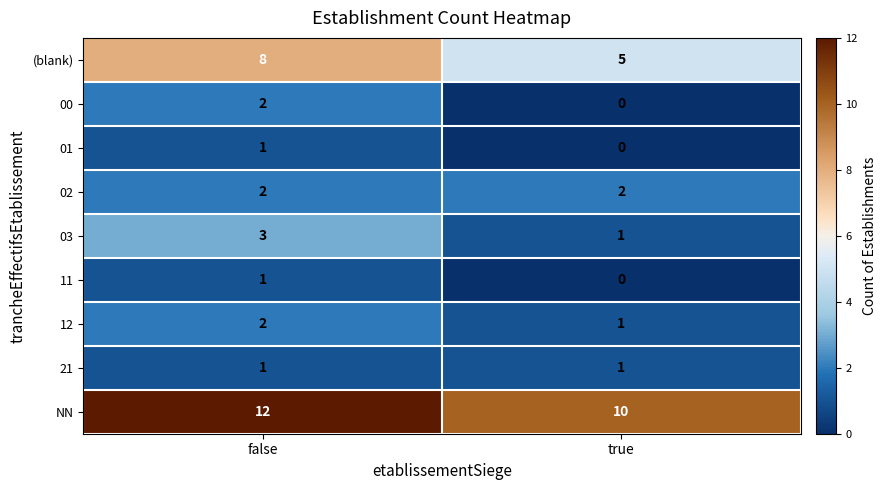

Which series has the widest spread of values?

(blank)